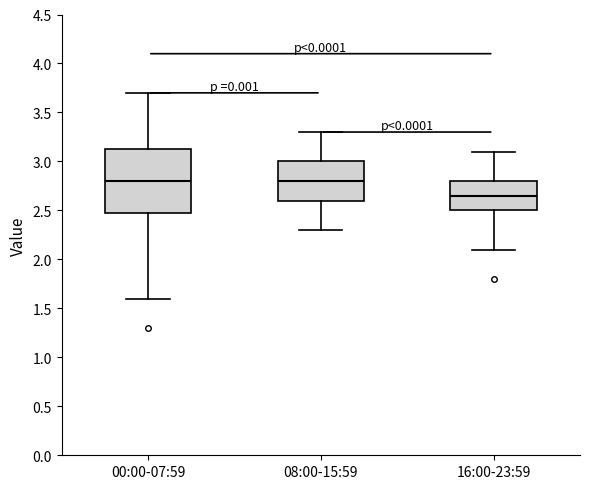

Reading left to right, transcribe this box plot: for each box, give where its median line is, the range the box spans, and where its two whiskers end, as read against the y-axis. The values are not printed on the chart, so give them approximately, as read against the axis.

00:00-07:59: median 2.80, box 2.50 to 3.15, whiskers 1.60 to 3.70
08:00-15:59: median 2.80, box 2.60 to 3.00, whiskers 2.30 to 3.30
16:00-23:59: median 2.65, box 2.50 to 2.80, whiskers 2.10 to 3.10